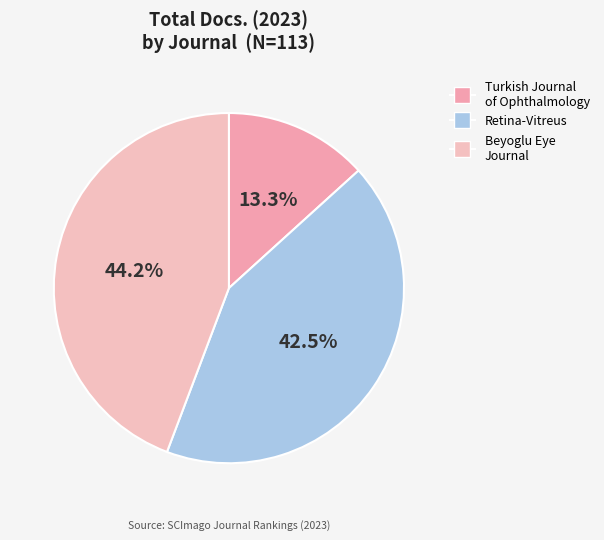

Is there any slice that represents more than half of the pie?

No